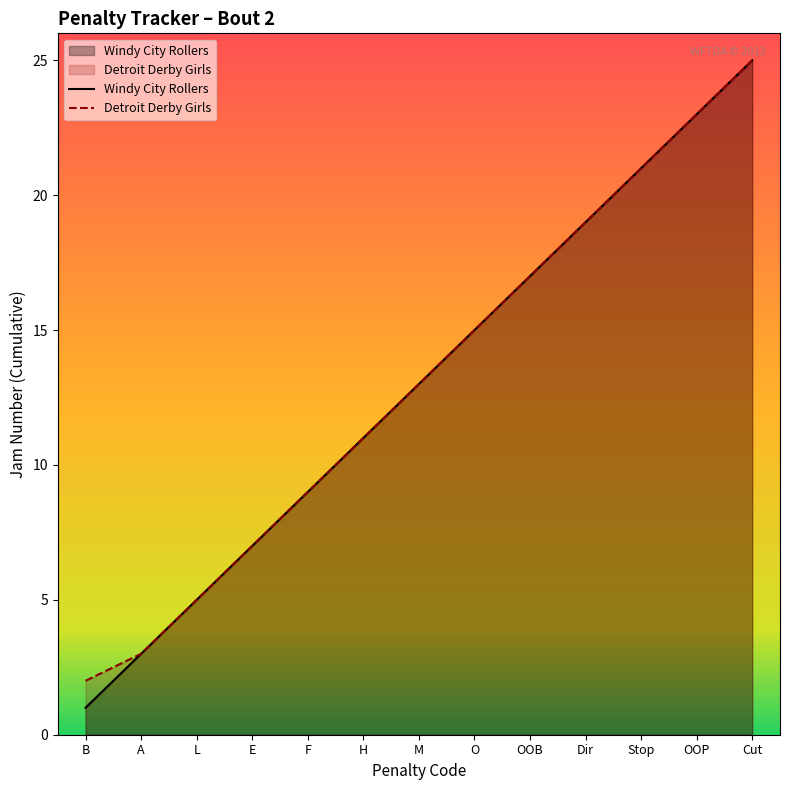

List the series in order of their peak value, lowest first.

Windy City Rollers, Detroit Derby Girls